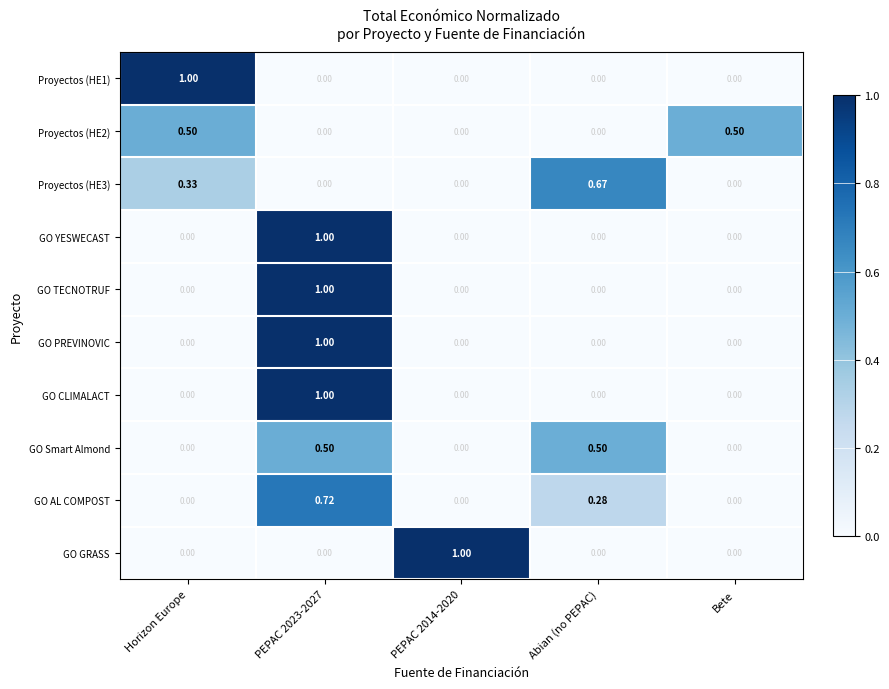

Between PEPAC 2014-2020 and Abian (no PEPAC), which series saw the biggest shift?

GO GRASS